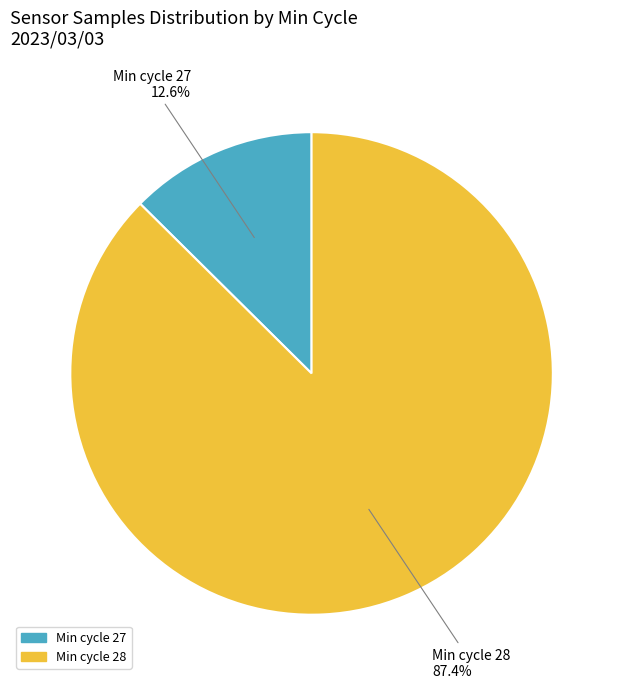

Does any single category account for the majority?

Yes